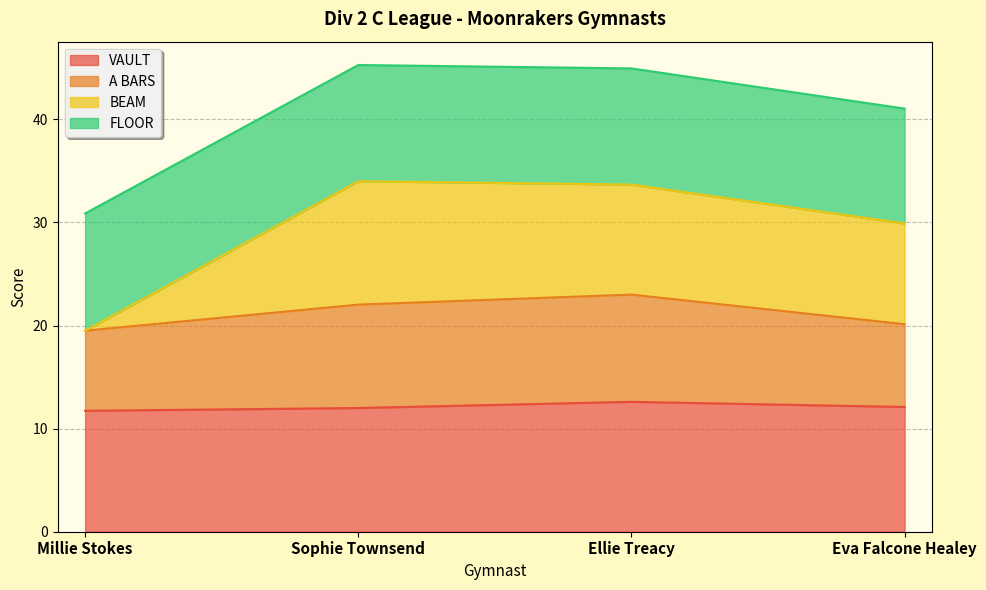

Read the VAULT value at Ellie Treacy.

12.6